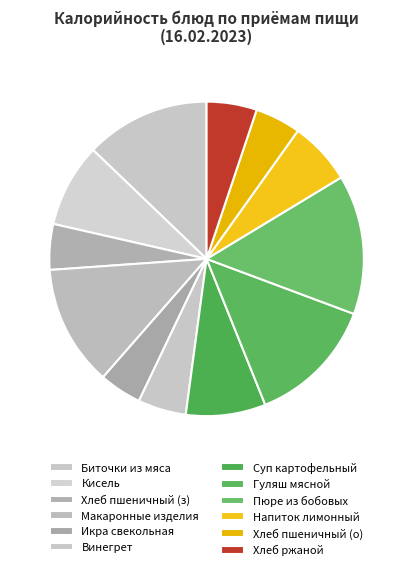

How many slices are in this pie chart?

12